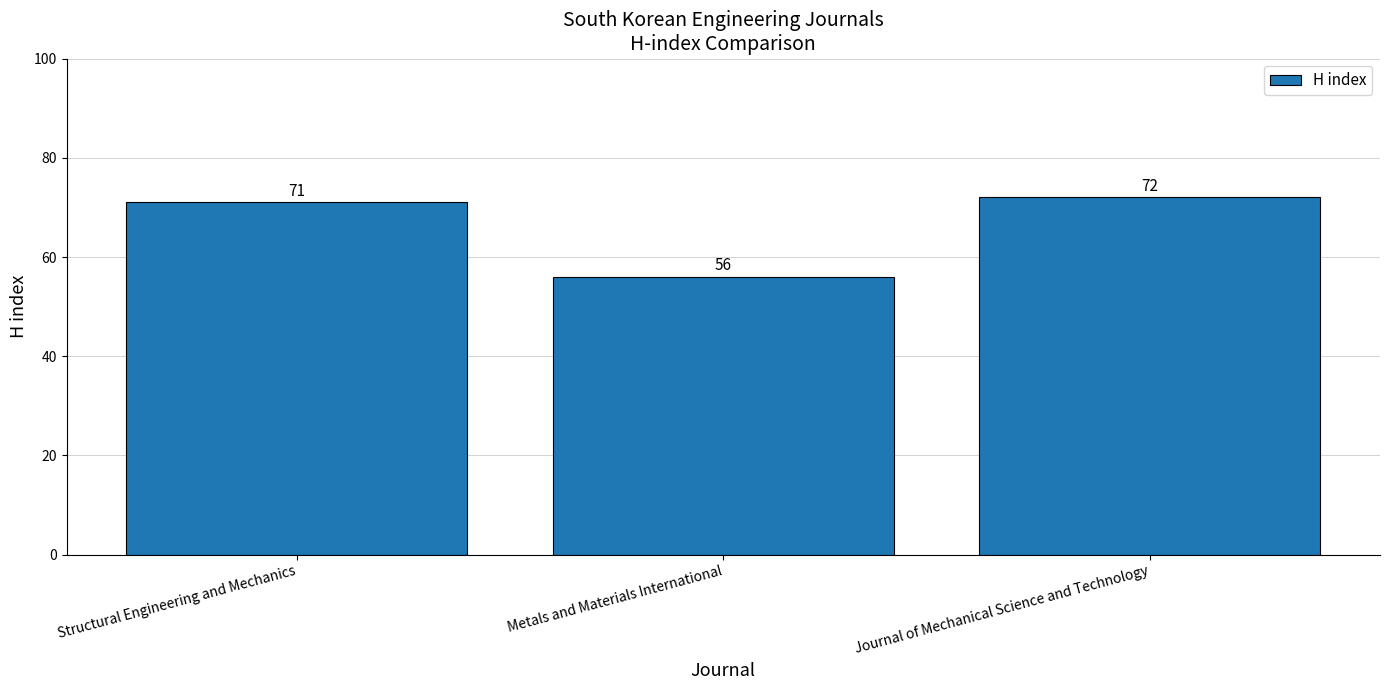

What is the sum of all values?

199